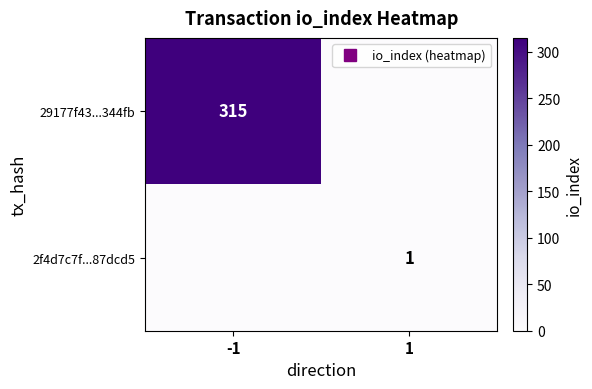

Is the value of 2f4d7c7f...87dcd5 at 1 greater than the value of 29177f43...344fb at 1?

Yes